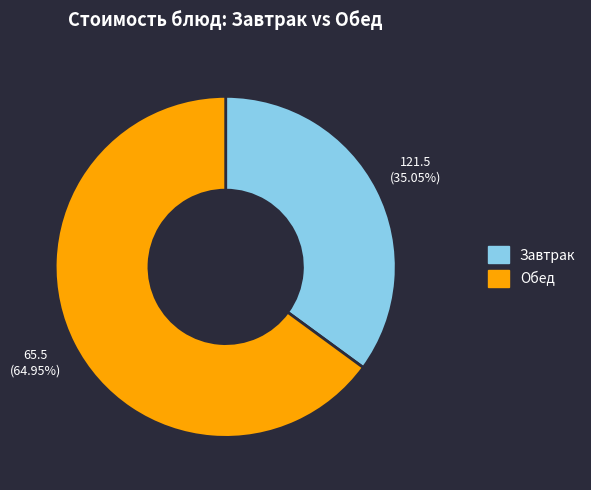

Does any single category account for the majority?

Yes